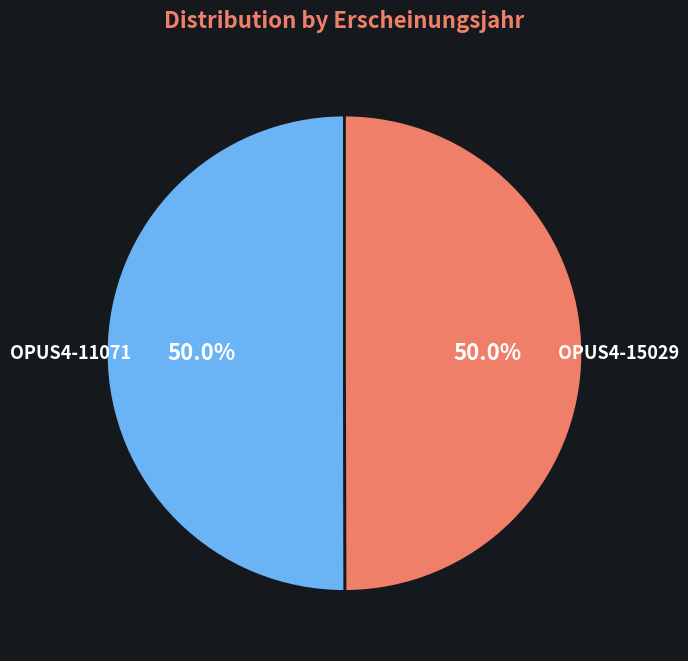

Approximately how many times larger is the value at OPUS4-15029 compared to OPUS4-11071?

1.0